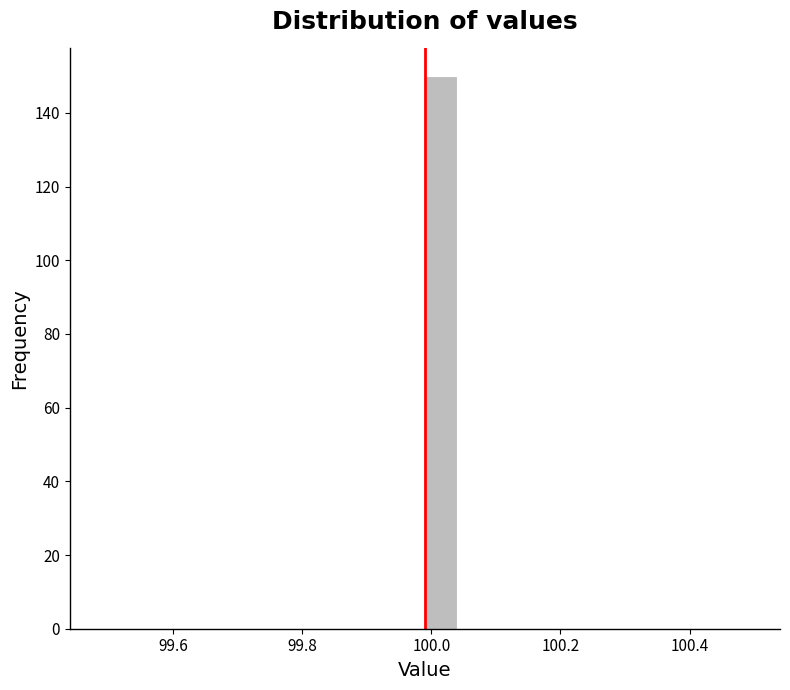

Read against the x-axis, roughly where is the centre of the tallest bar?

100.02